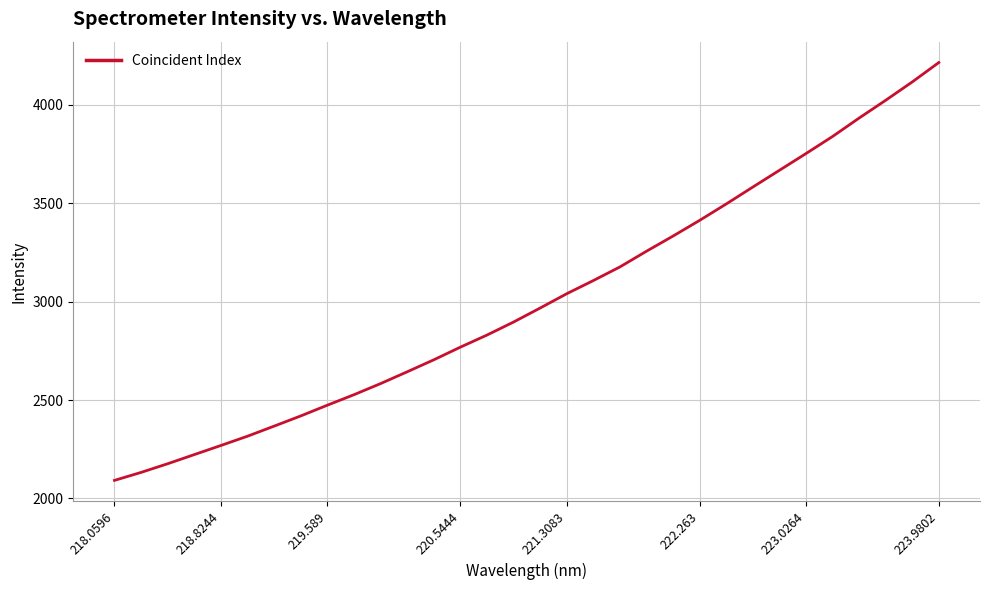

What is the minimum value shown in the chart?

2091.6